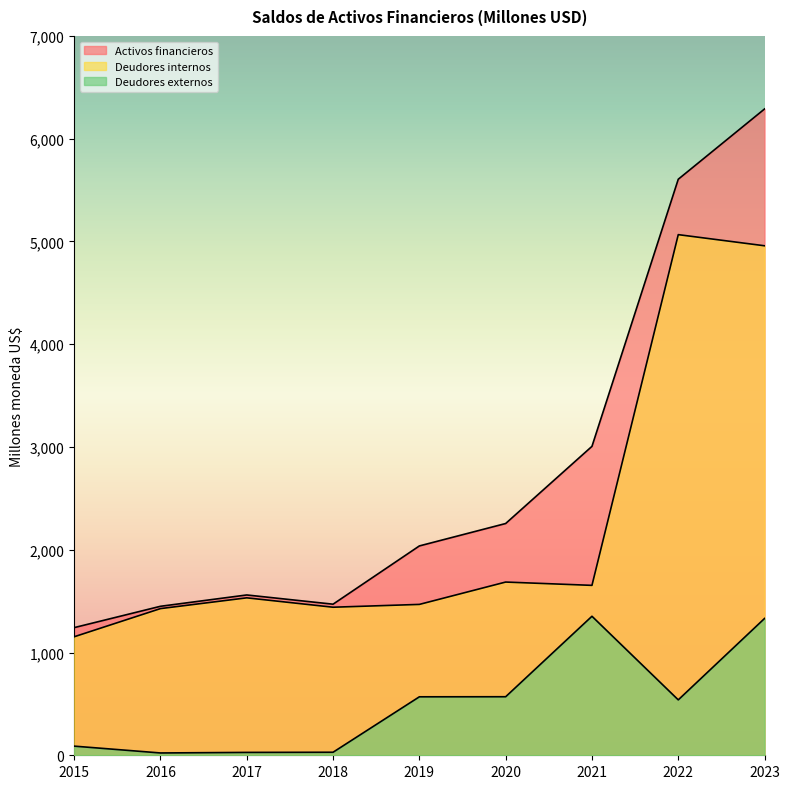

What is the lowest value of the Deudores internos series?

1153.2